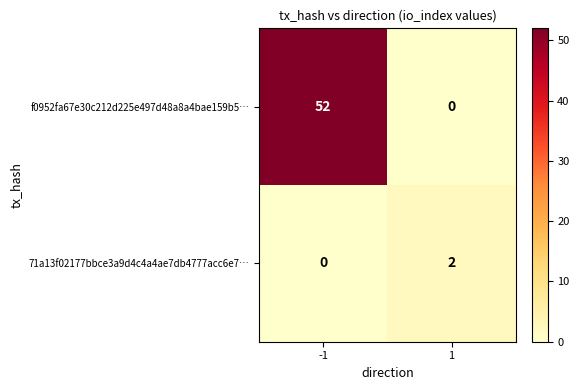

What is the difference between the highest and lowest values at -1?

52